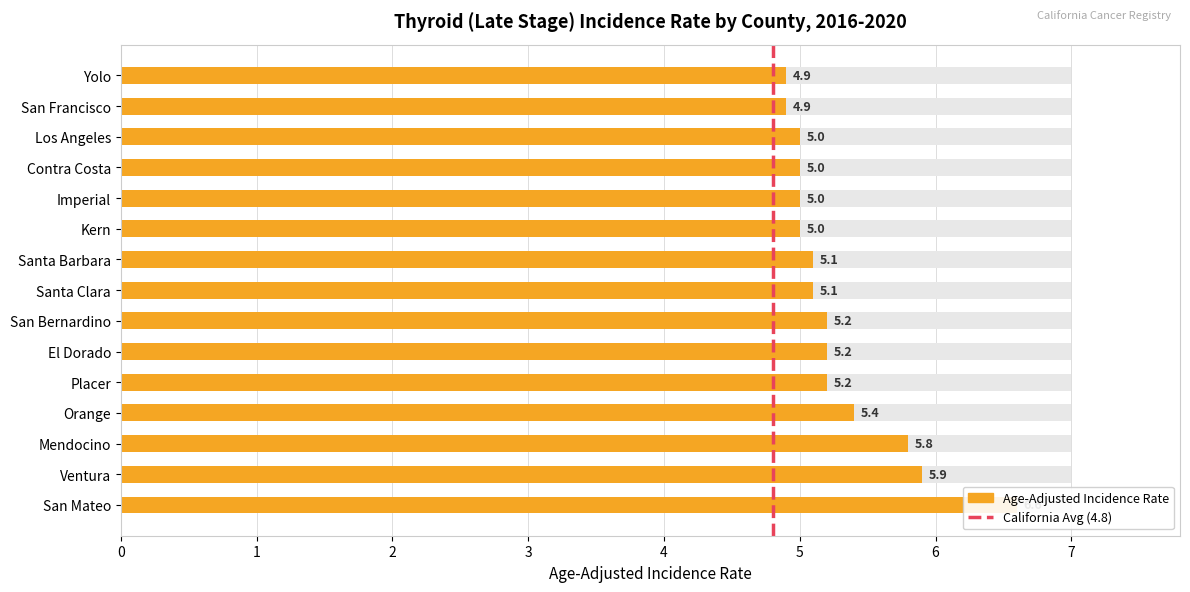

Does the chart contain stacked bars?

No